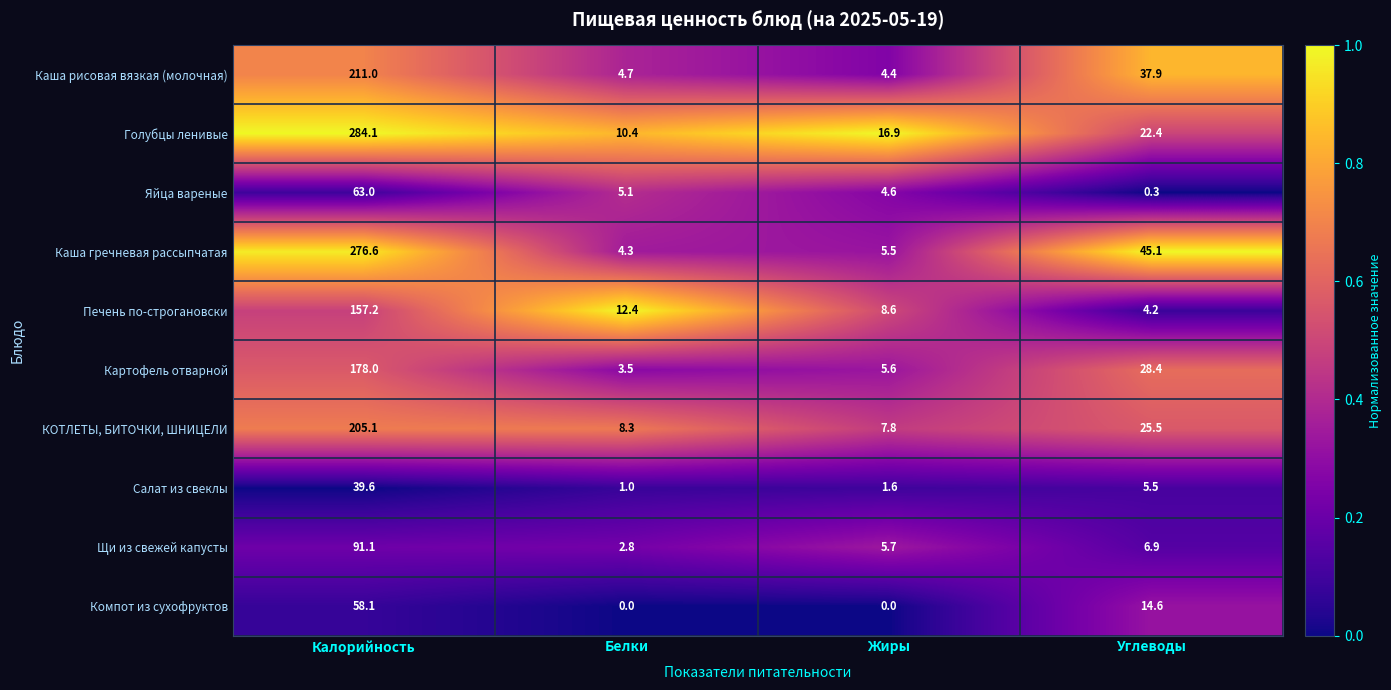

What is the difference between the Печень по-строгановски values at Жиры and Белки?

3.8